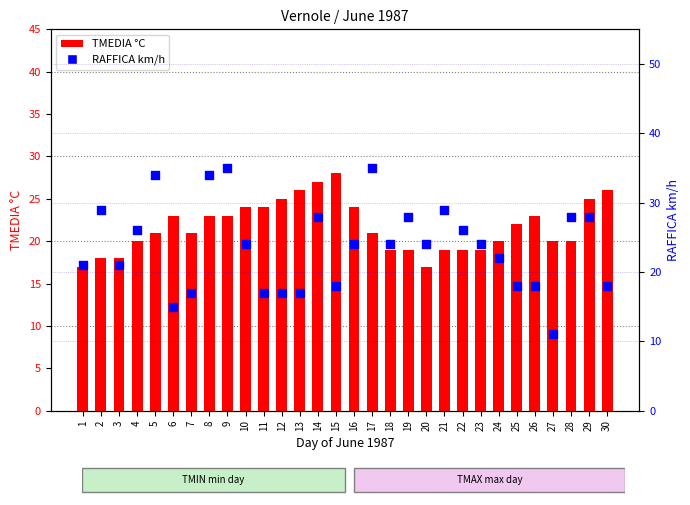

Which series has the largest total across all categories?

RAFFICA km/h